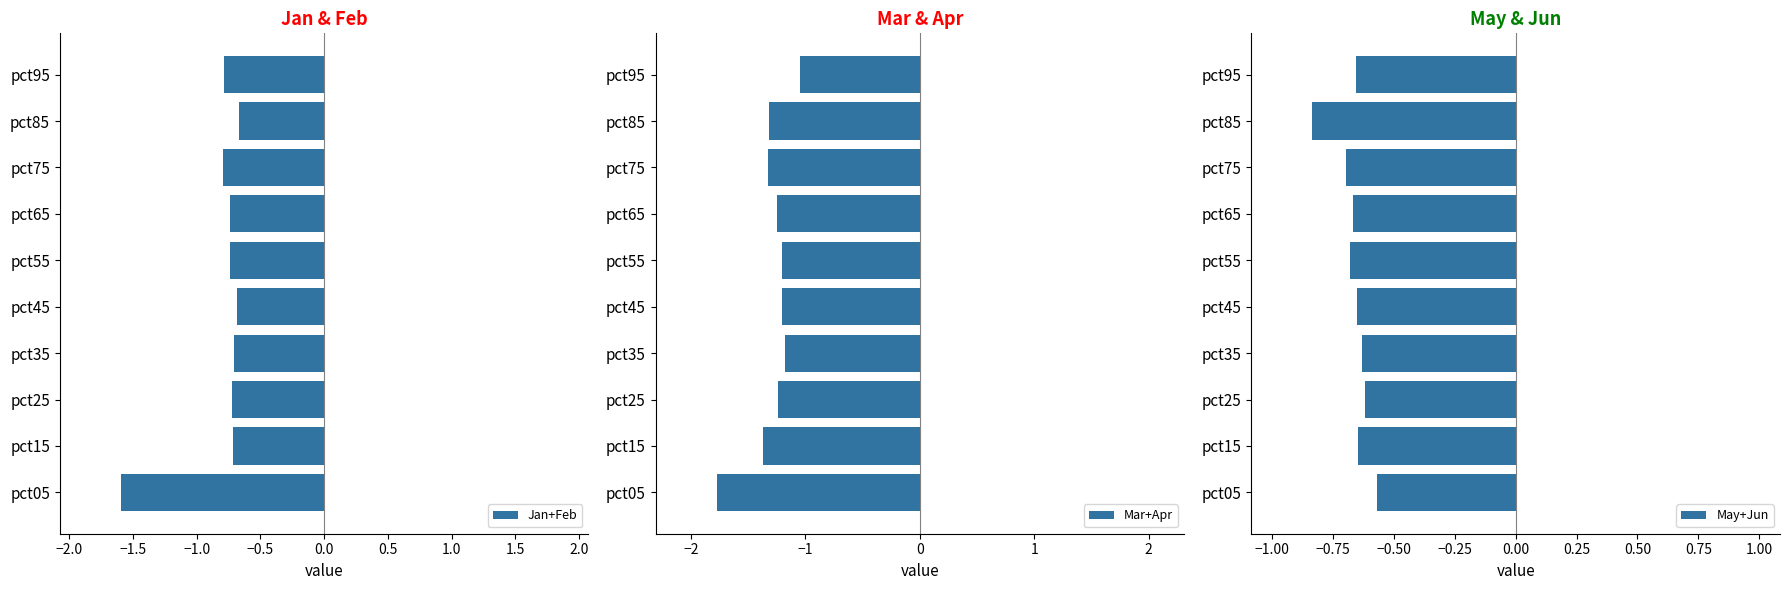

Which series has the widest spread of values?

Jan+Feb